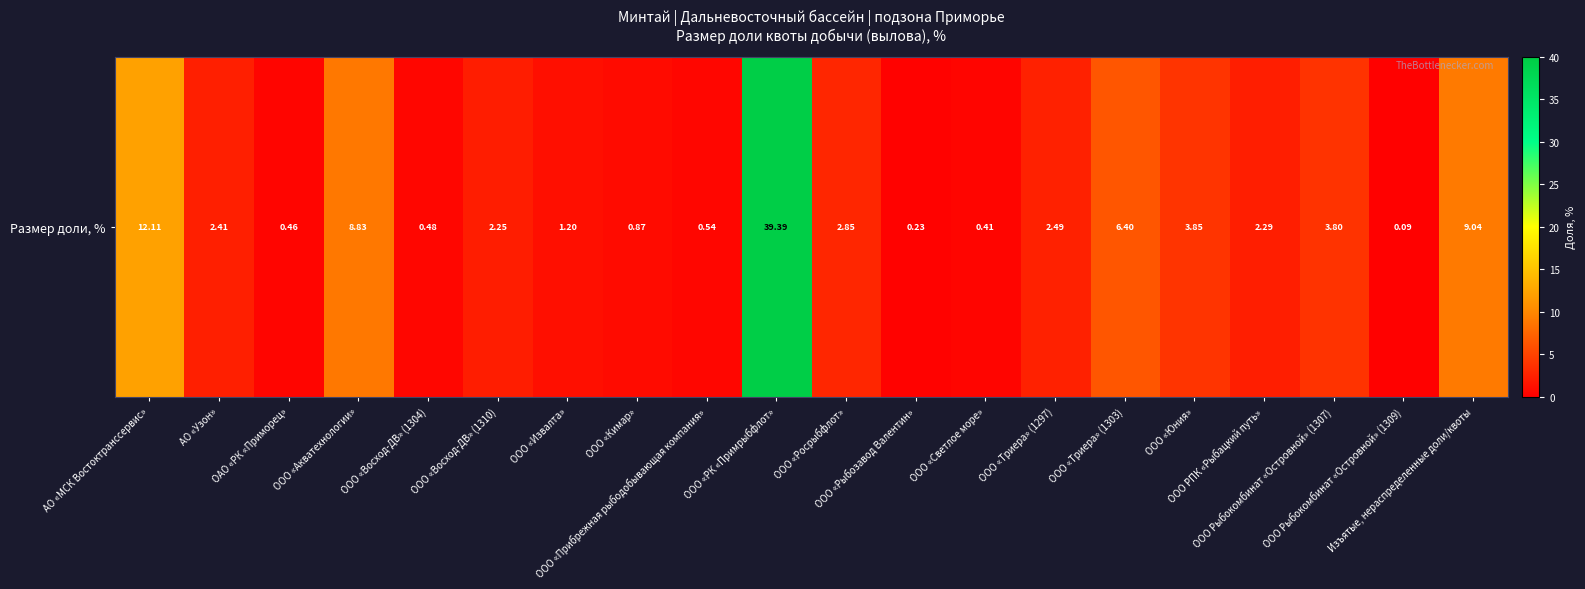

What is the difference between the maximum and minimum values?

39.3